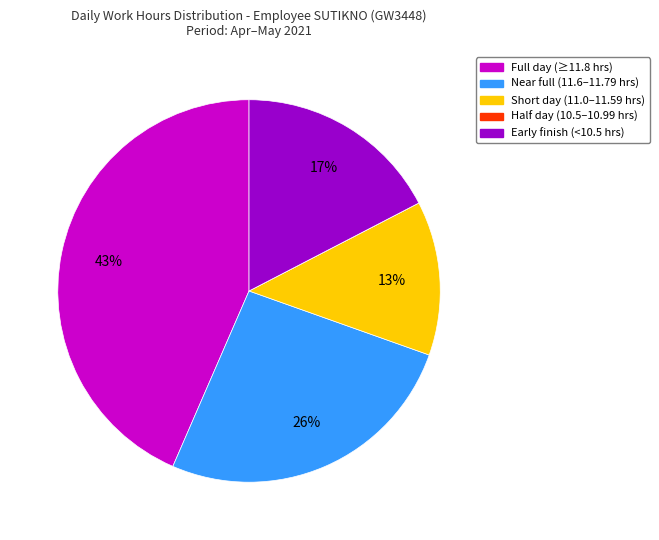

To the nearest percent, what is the difference between the largest and smallest slice percentages?

43%